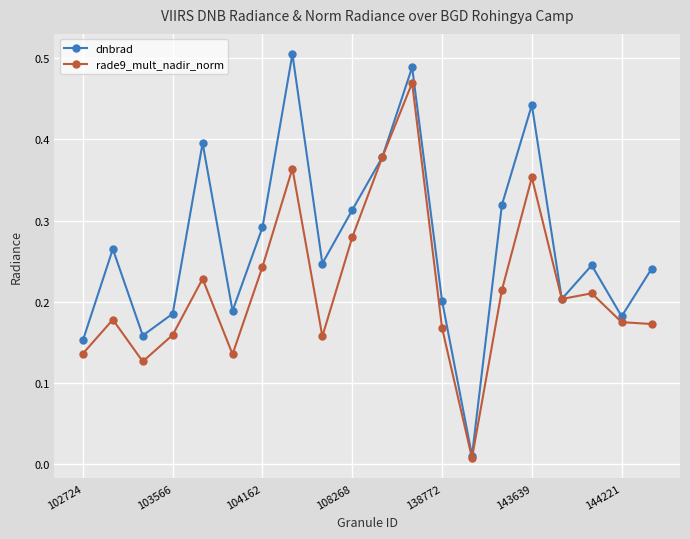

List the series in order of their peak value, highest first.

dnbrad, rade9_mult_nadir_norm